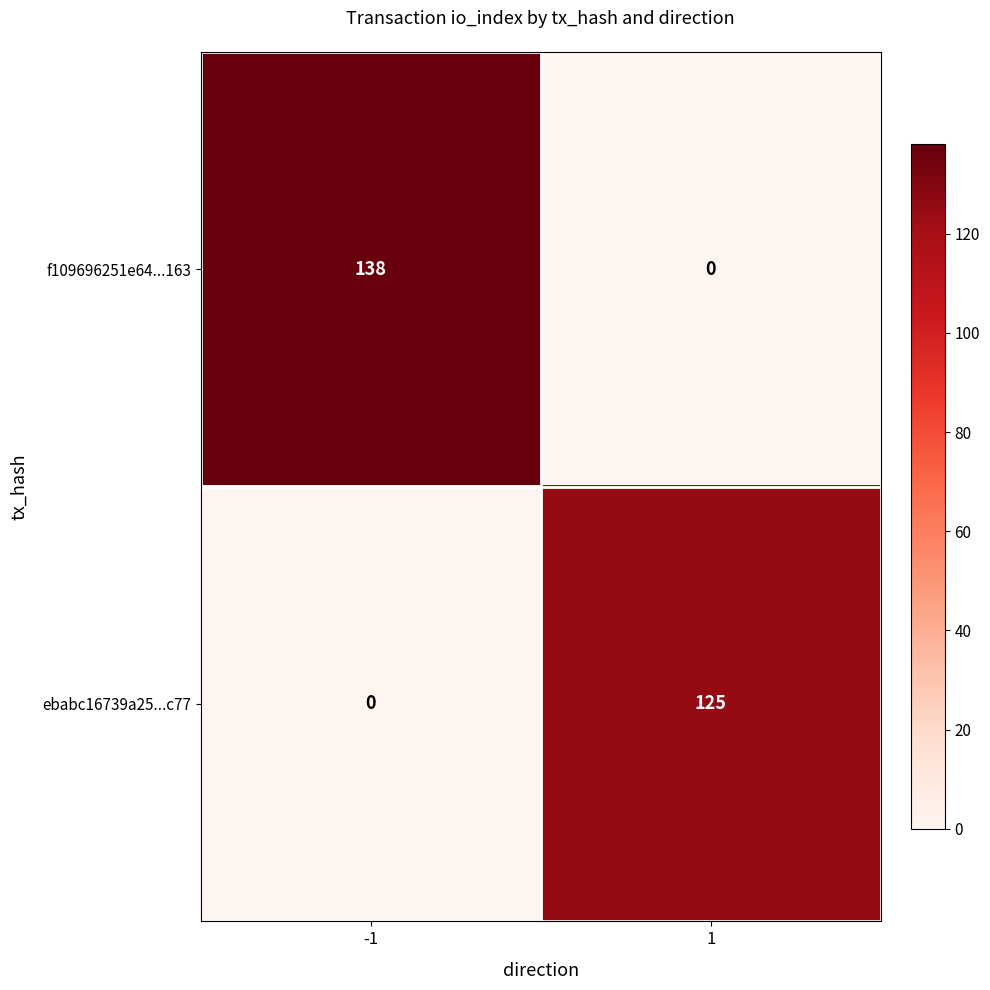

Which series has the widest spread of values?

f109696251e64...163